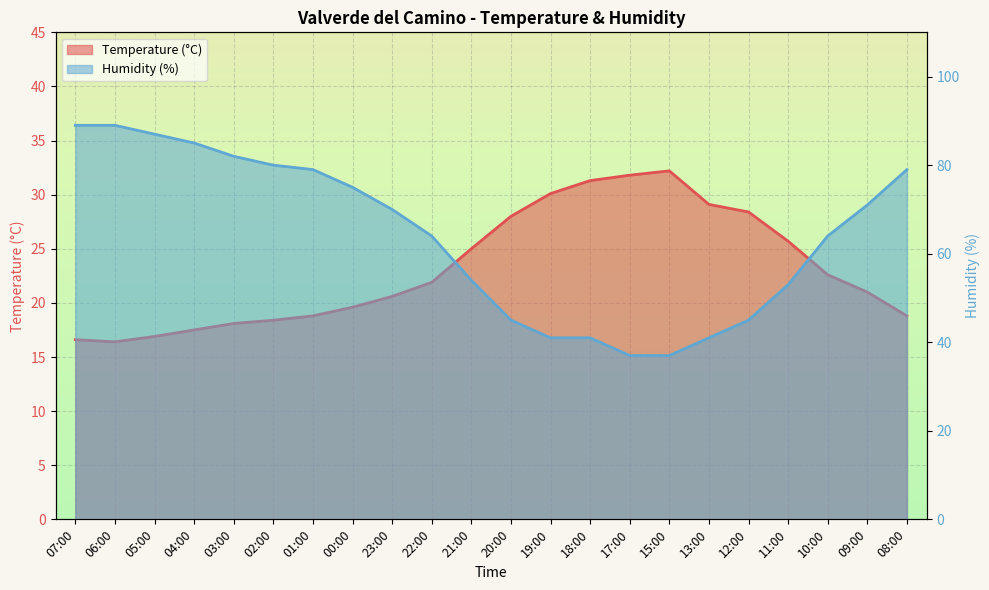

What is the label of the 13th point from the right?

22:00